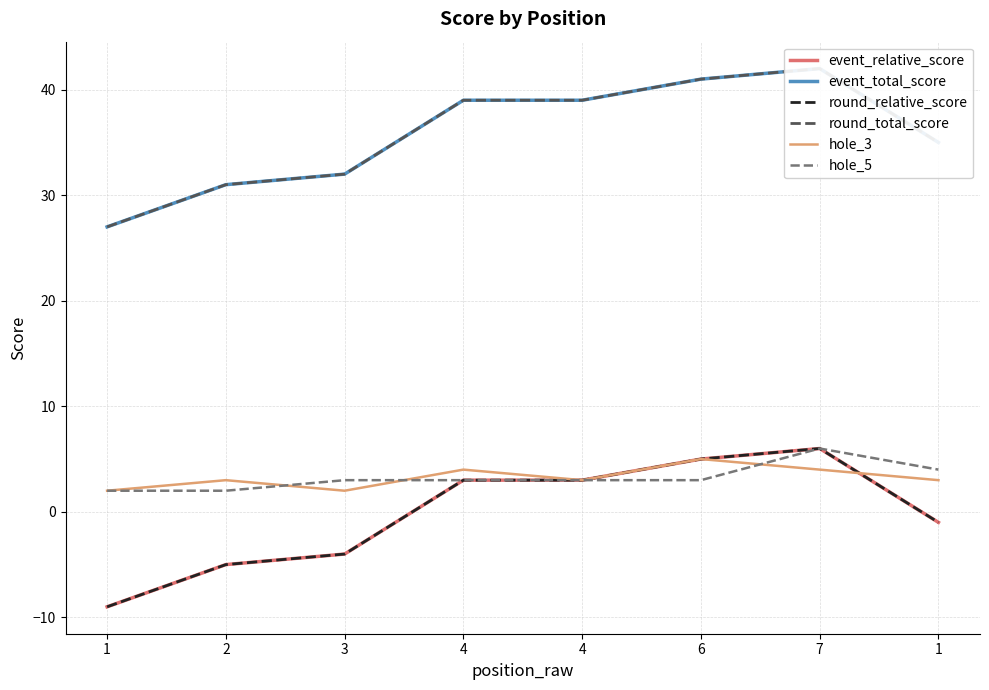

At which category is the sum across all series the highest?

7